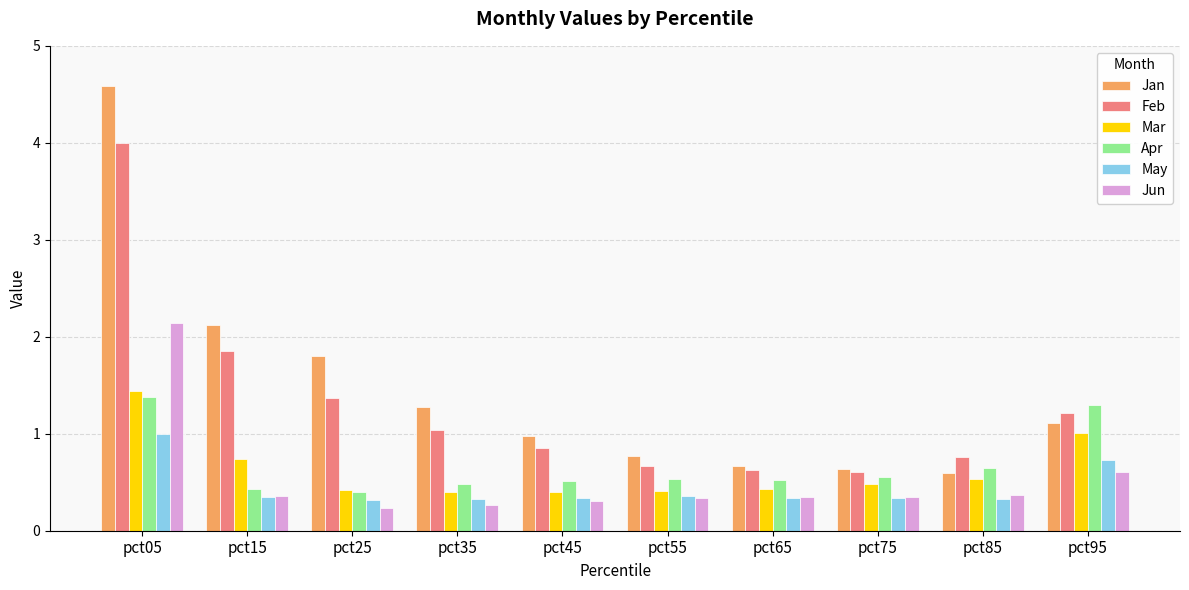

What is the approximate value of Jun at pct65?

0.4